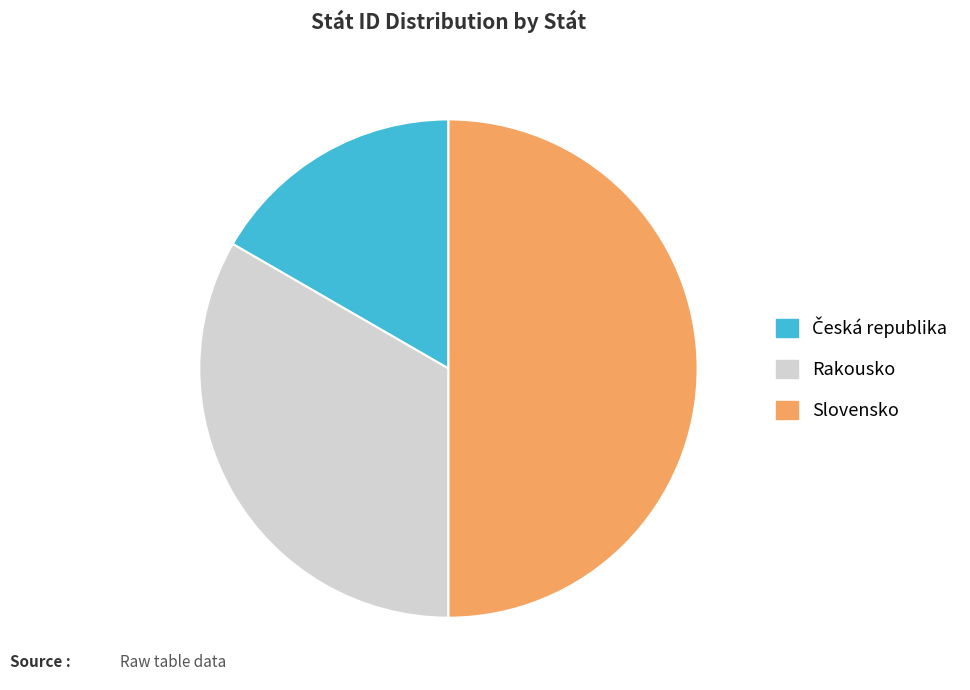

Which slice is the largest?

Slovensko